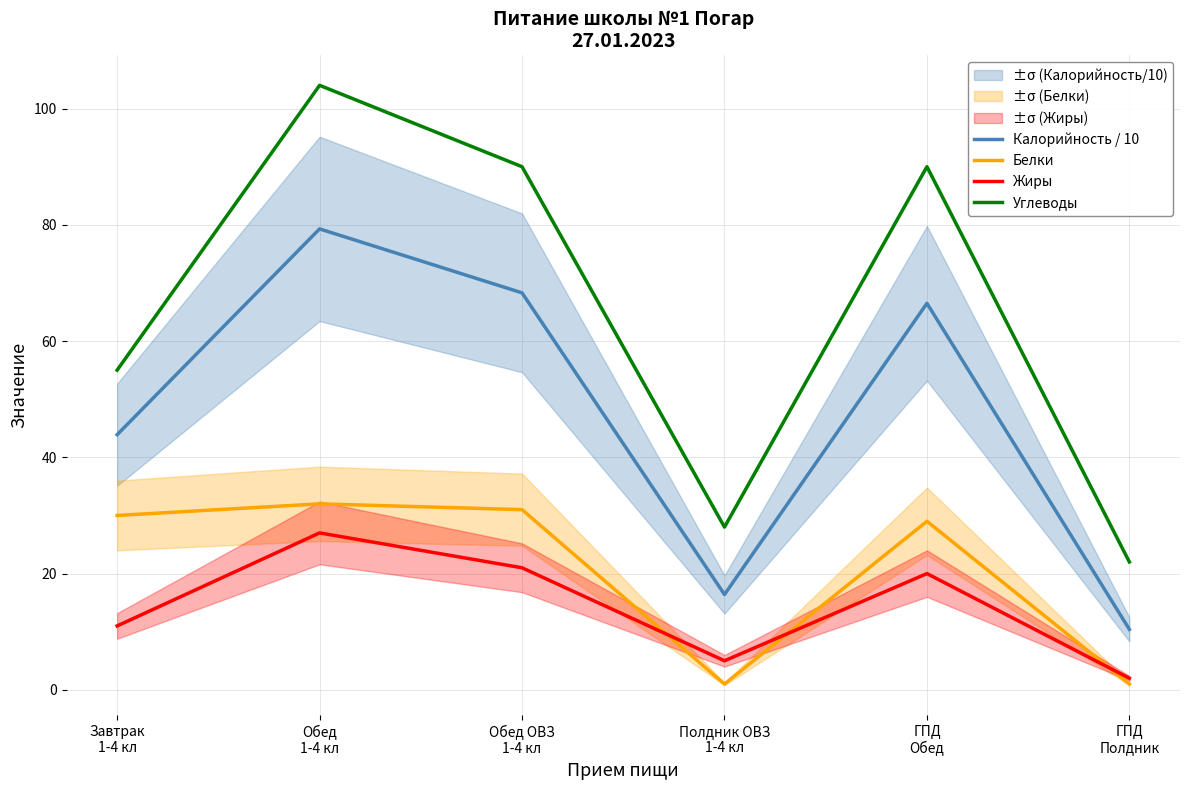

Between which two adjacent categories do Белки and Жиры first intersect?

Обед ОВЗ
1-4 кл and Полдник ОВЗ
1-4 кл